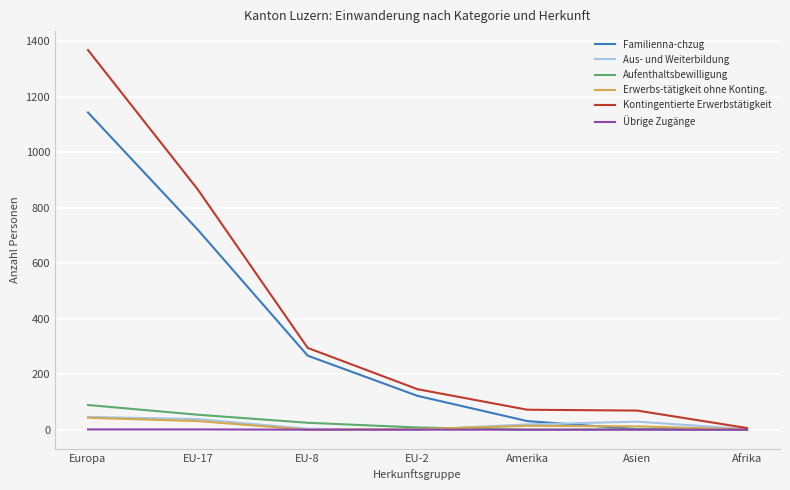

Which series has the largest range (max minus min)?

Kontingentierte Erwerbstätigkeit